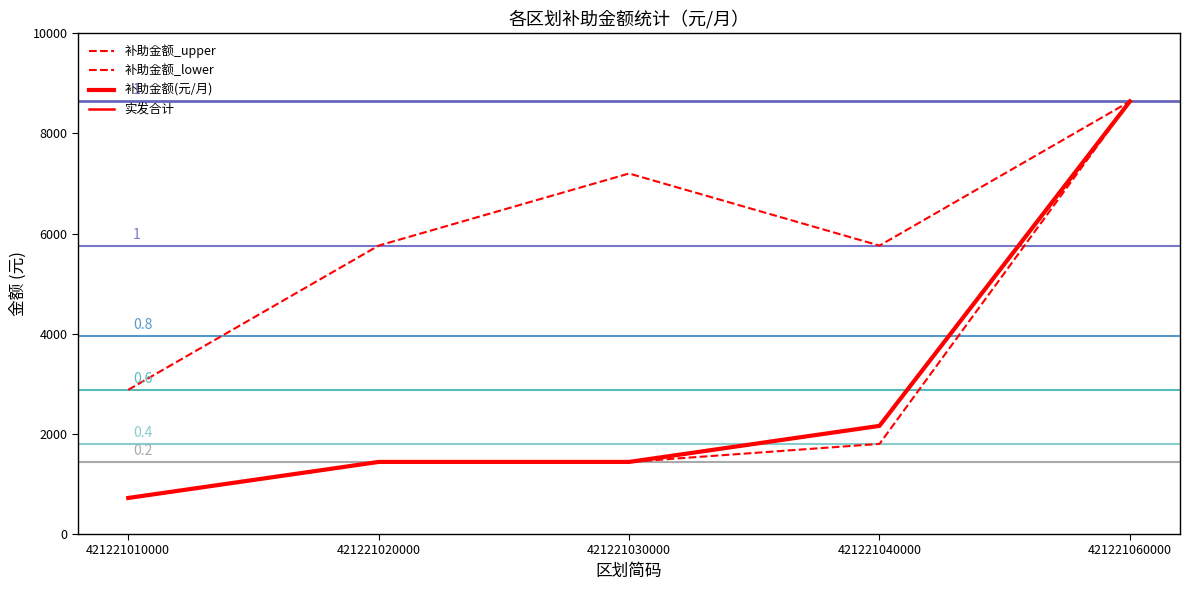

Does the chart have visible grid lines?

No